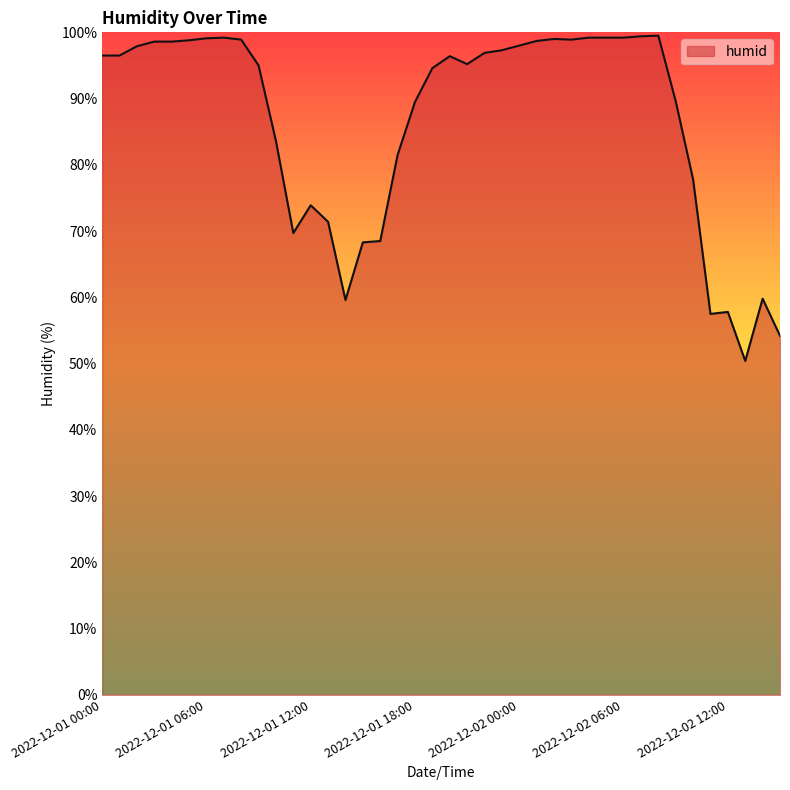

What is the maximum value shown in the chart?

99.5